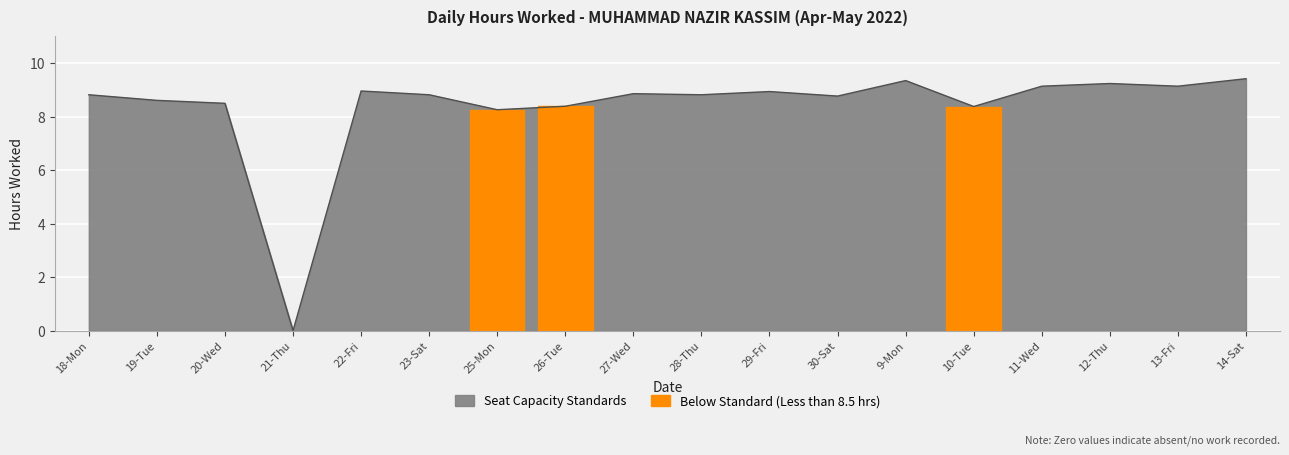

Reading left to right, list all the values displayed in this chart.

8.8	8.6	8.5	0.0	9.0	8.8	8.3	8.4	8.9	8.8	8.9	8.8	9.3	8.4	9.1	9.2	9.1	9.4